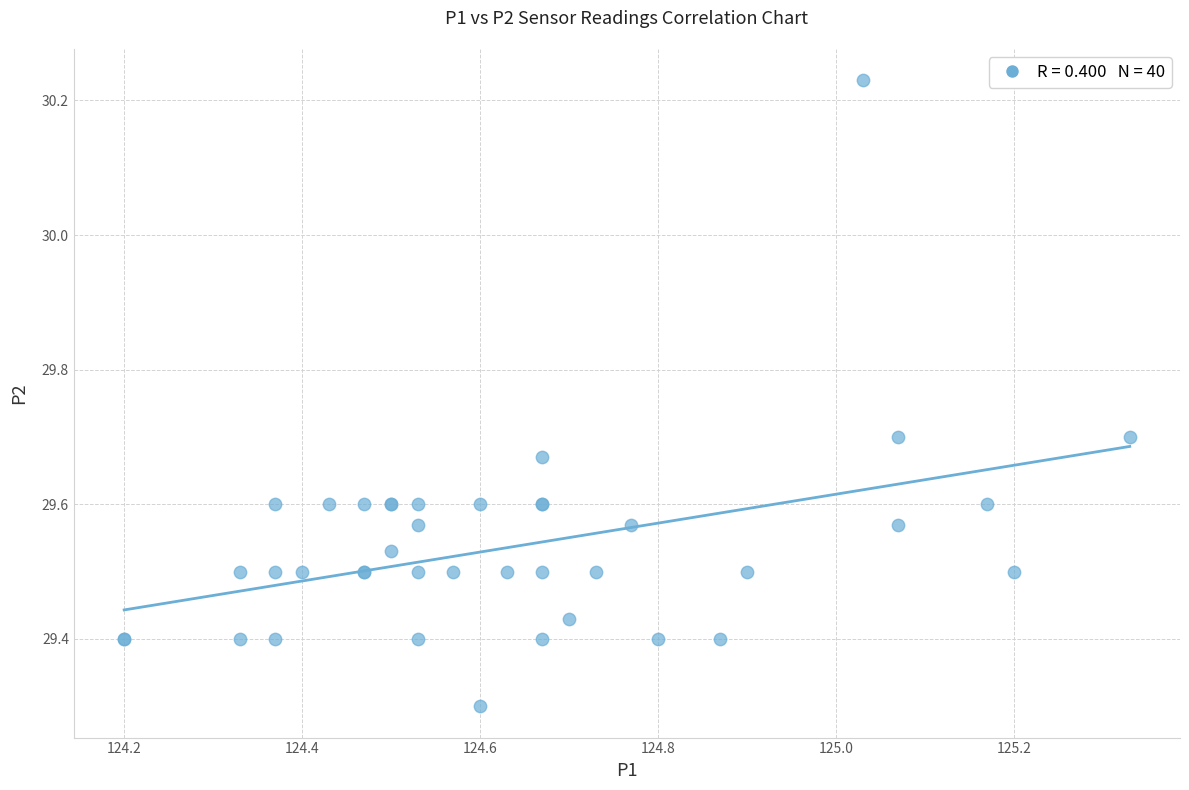

What Y value in the scatter plot is closest to 29?

29.3